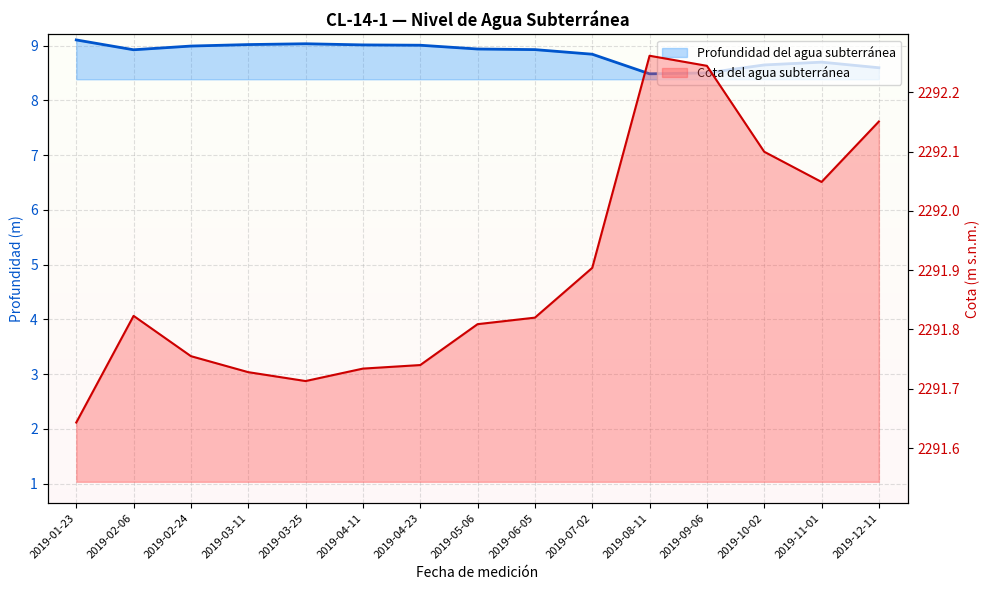

What is the difference between the Cota del agua subterránea values at 2019-02-06 and 2019-07-02?

0.1